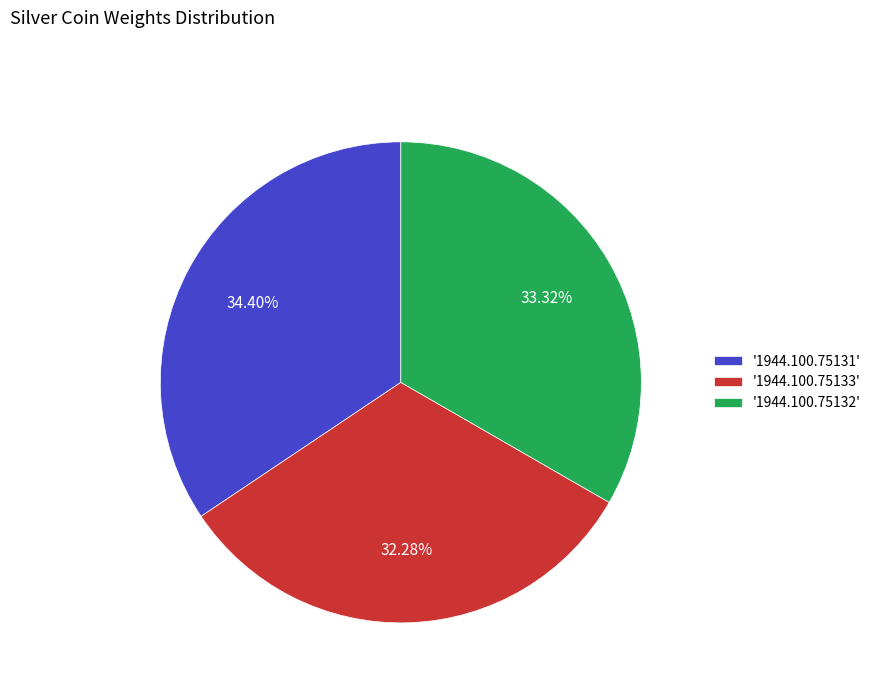

Rank the categories by value from highest to lowest.

'1944.100.75131', '1944.100.75132', '1944.100.75133'